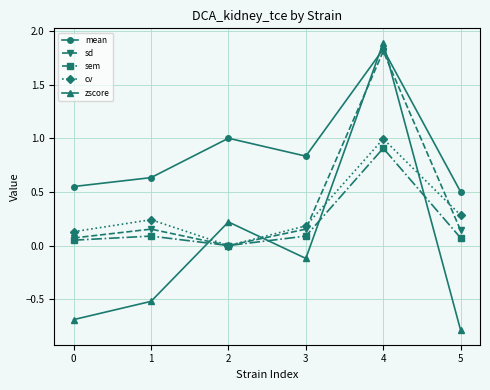

The value of mean at 2 is 1.4. True or false?

False